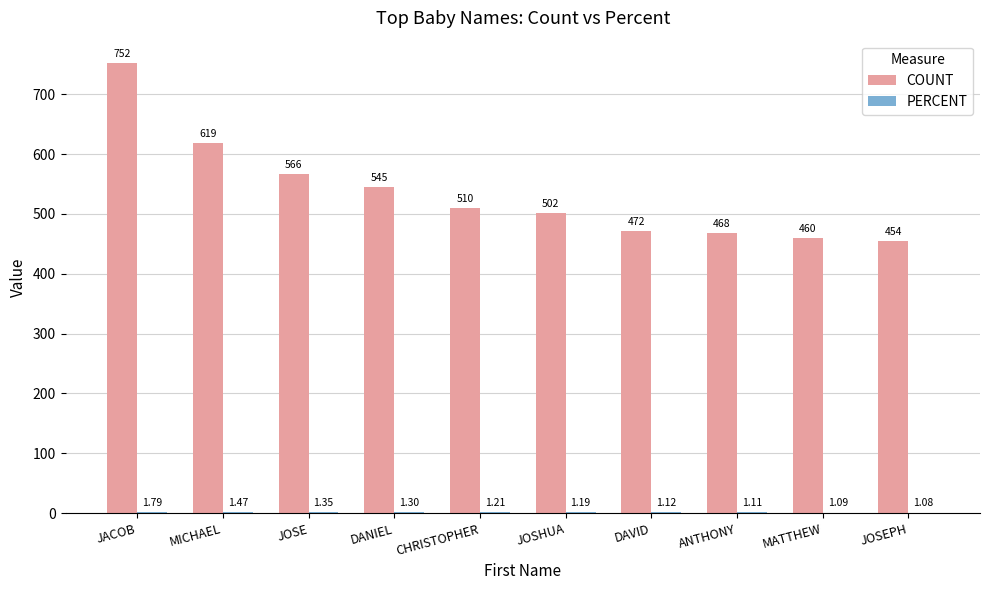

Which series changed the most between DAVID and JOSEPH?

COUNT